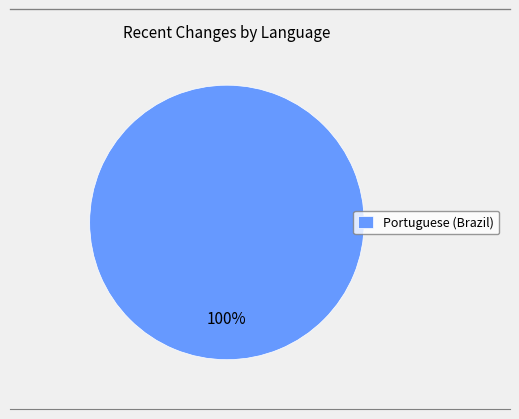

Does any single category account for the majority?

Yes